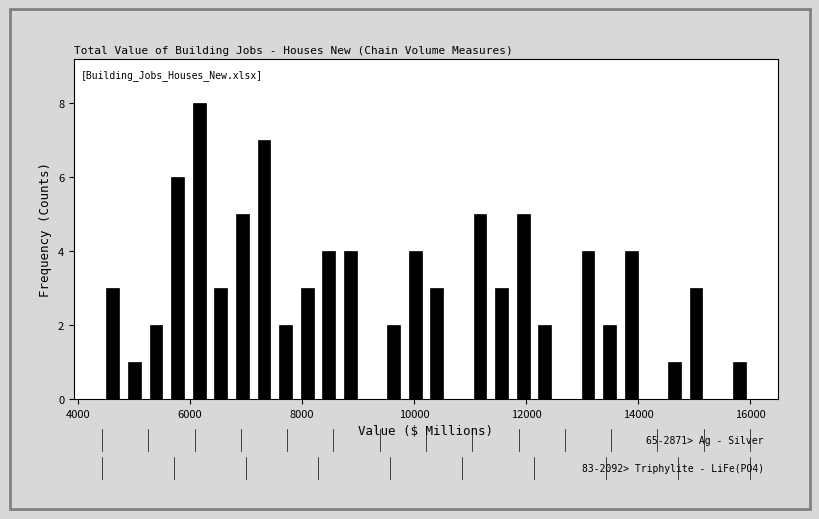

Read against the x-axis, roughly where is the centre of the tallest bar?

6200